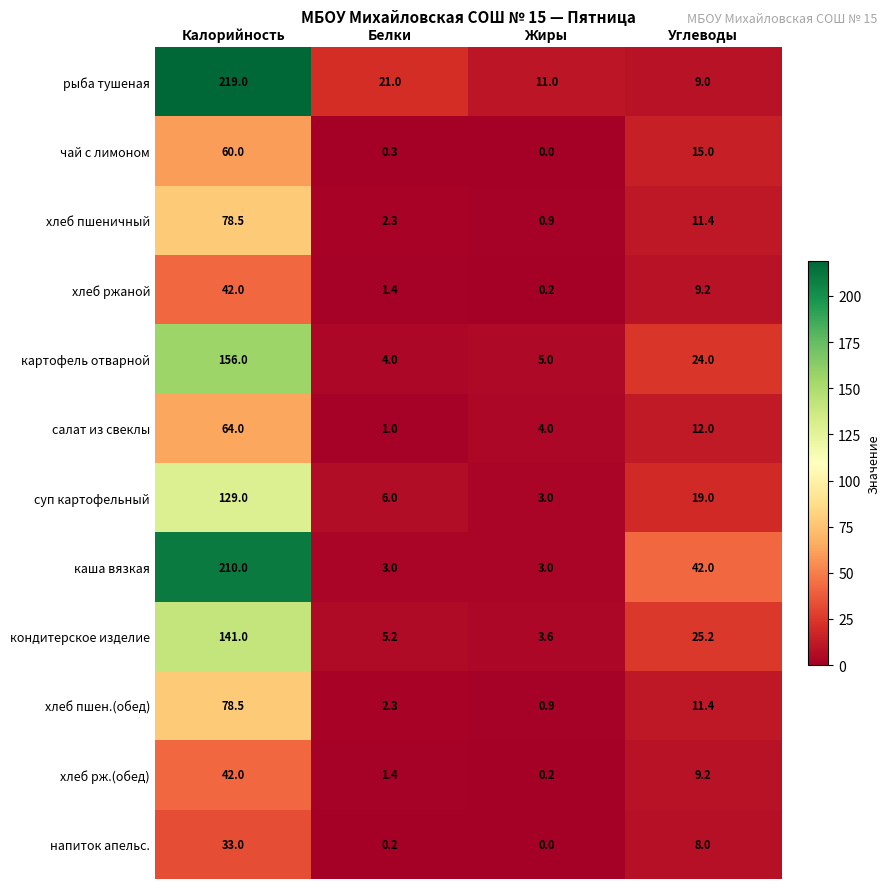

Between Калорийность and Углеводы, which series saw the biggest shift?

рыба тушеная